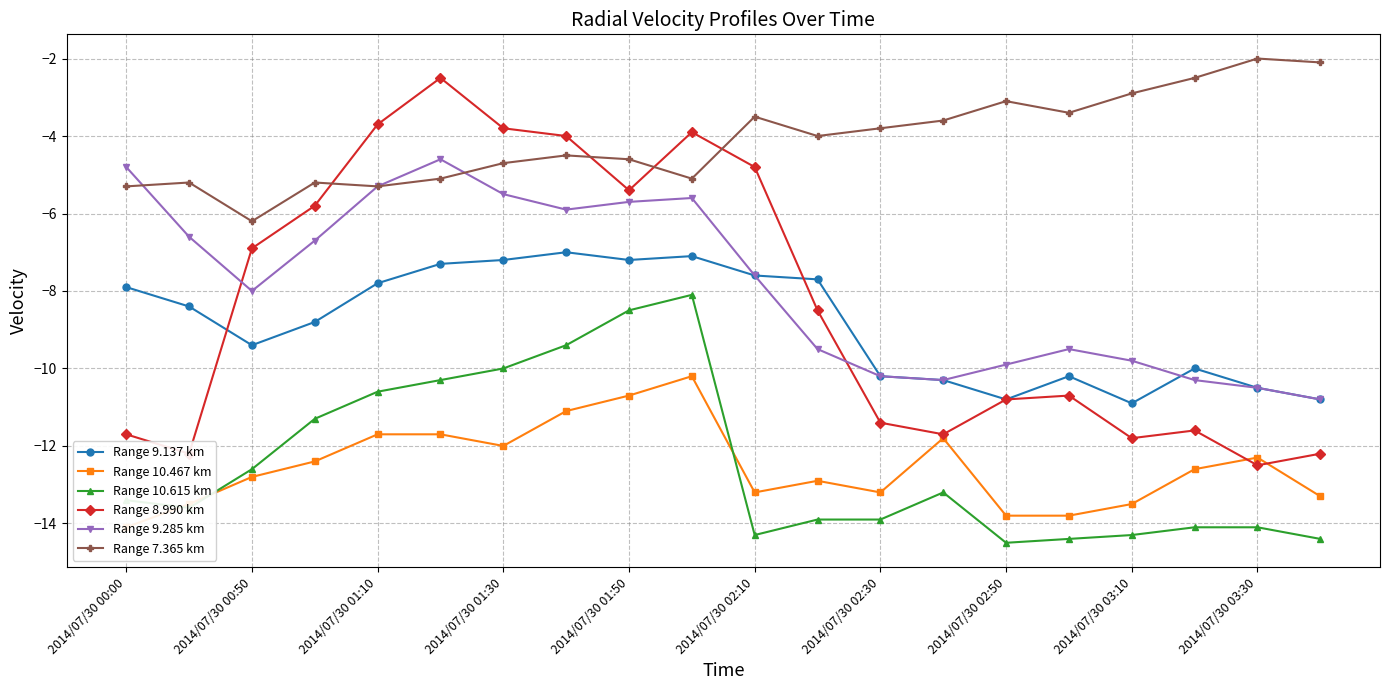

How many interior local peaks does the Range 10.615 km series have?

2